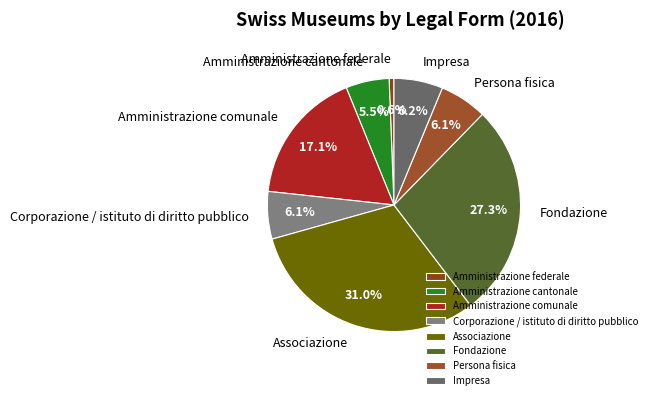

Is the sum of Amministrazione cantonale and Persona fisica greater than half?

No